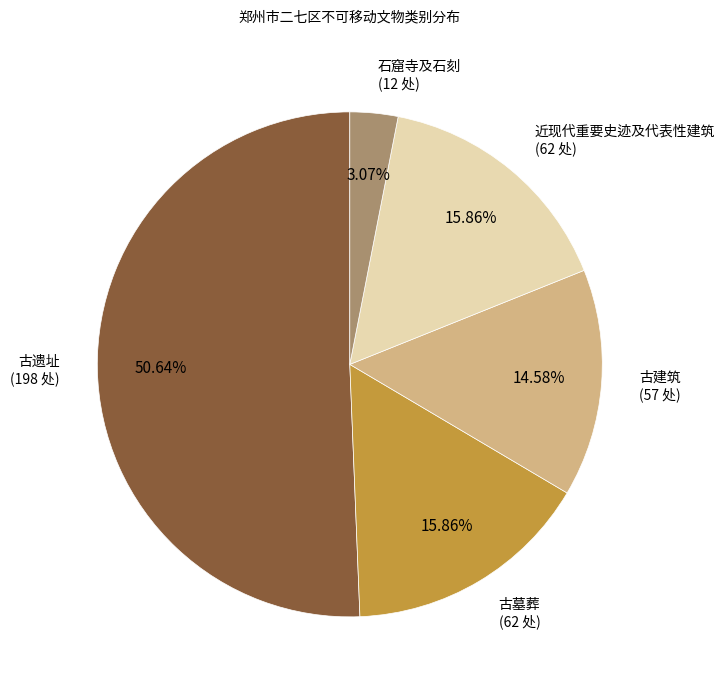

What percentage is the 古墓葬 slice, to the nearest percent?

16%